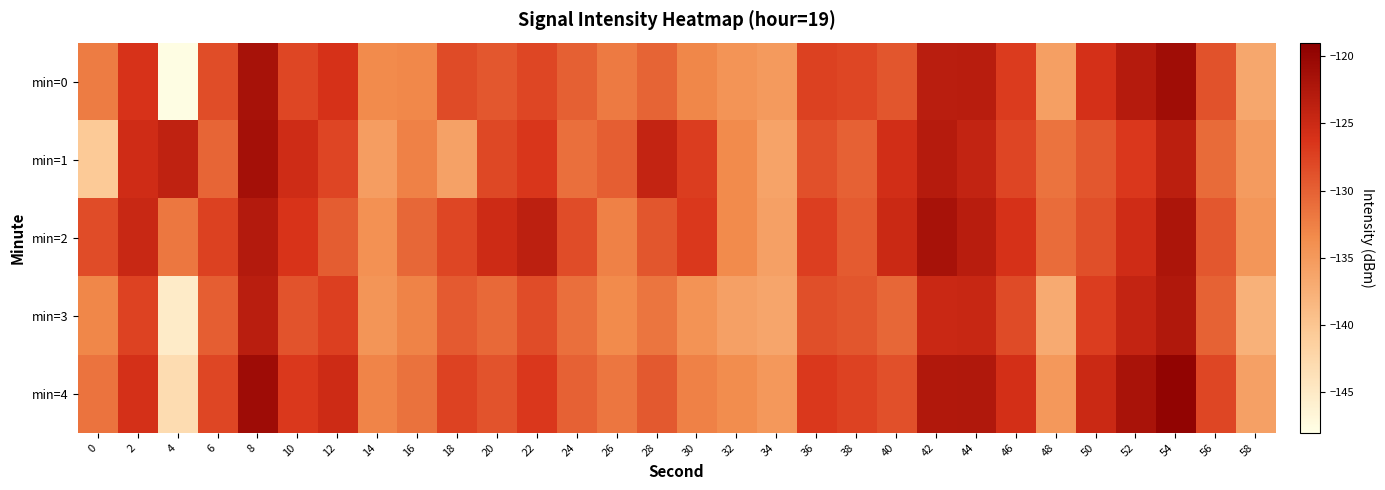

Which series has the largest range (max minus min)?

min=0